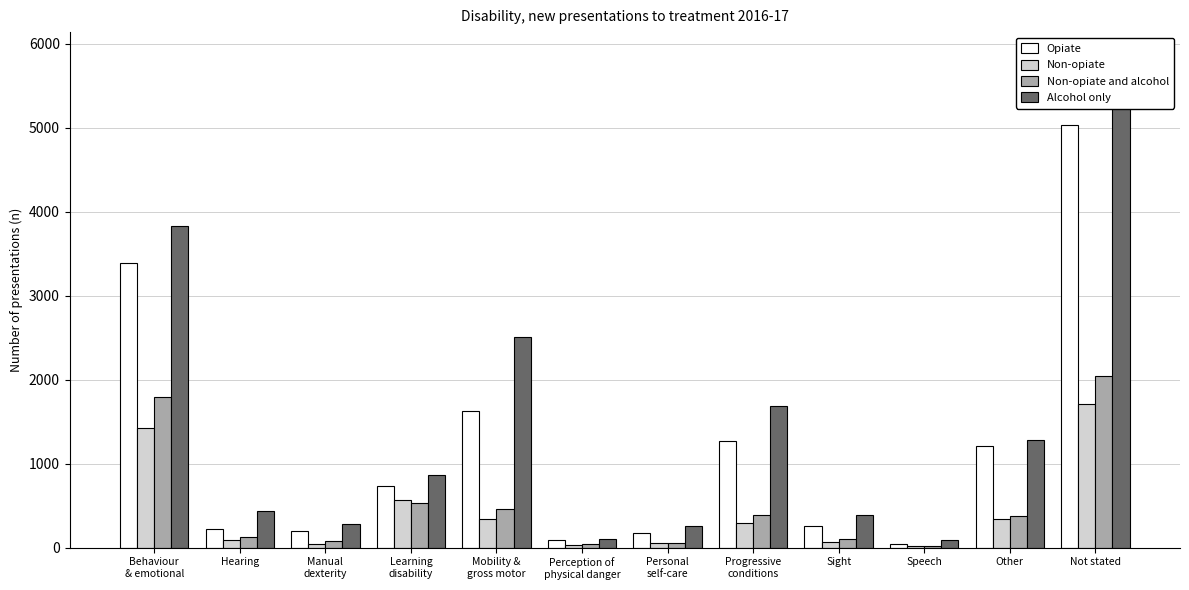

Which series changed the most between Other and Not stated?

Alcohol only